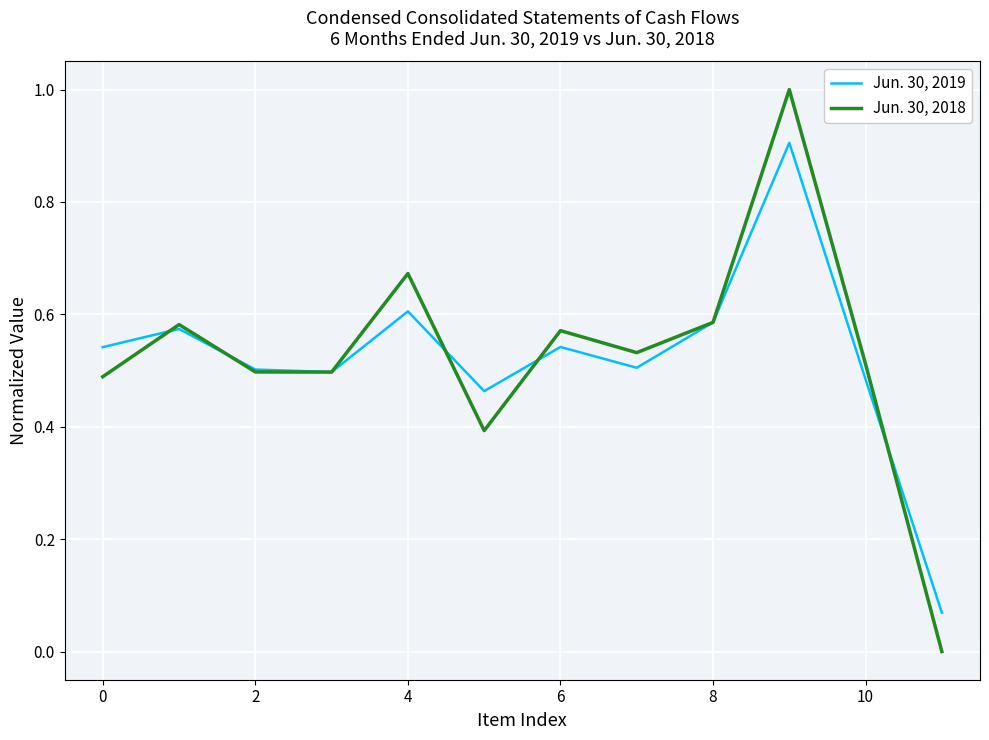

What is the greatest value displayed?

1.0